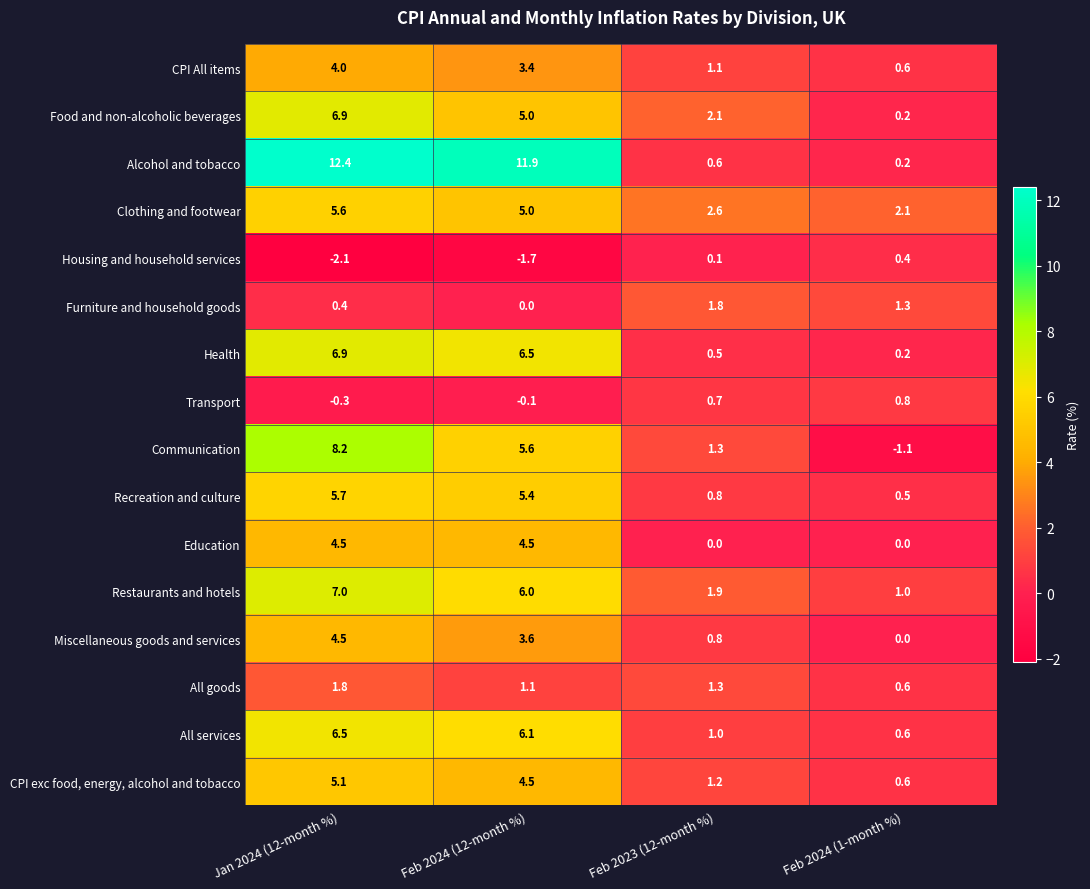

Rank the categories by Health value from lowest to highest.

Feb 2024 (1-month %), Feb 2023 (12-month %), Feb 2024 (12-month %), Jan 2024 (12-month %)